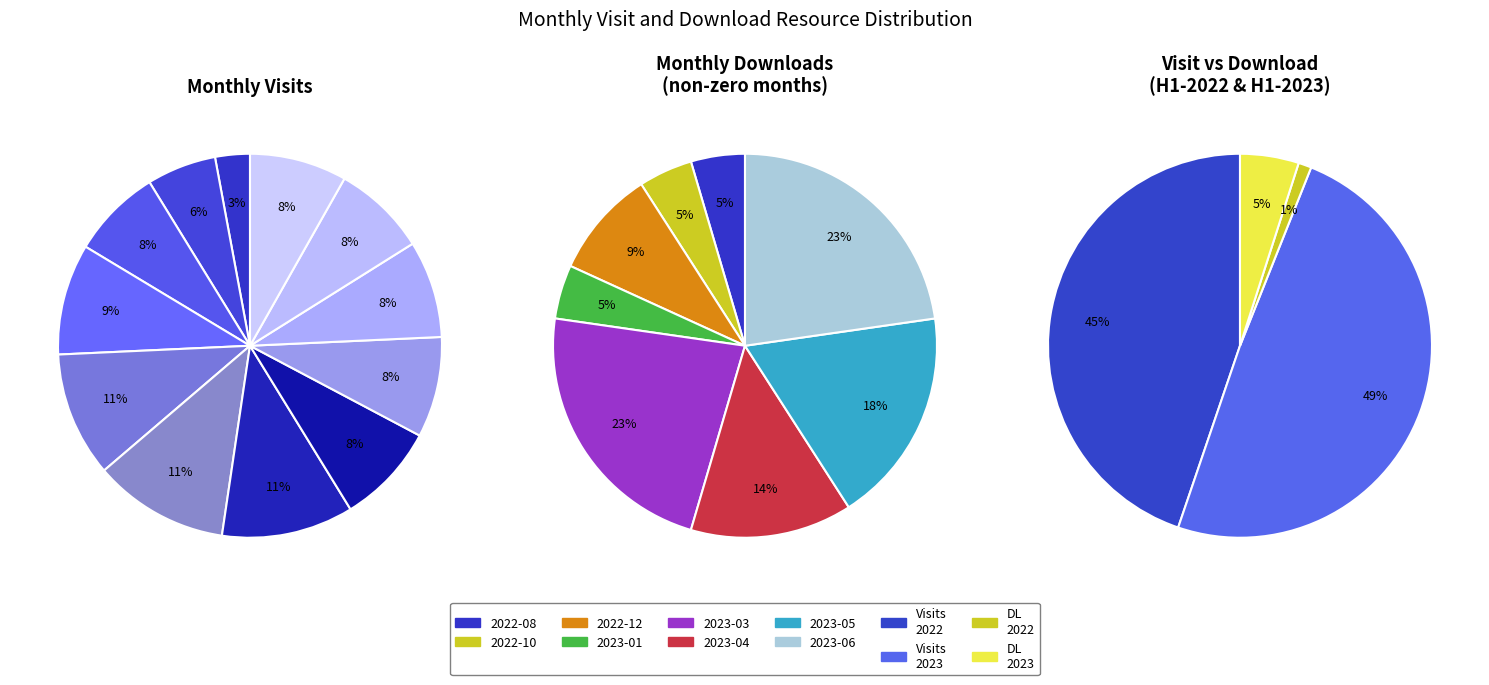

At 2022-12, list the series in order from smallest to largest.

monthly_download_resource, monthly_visit